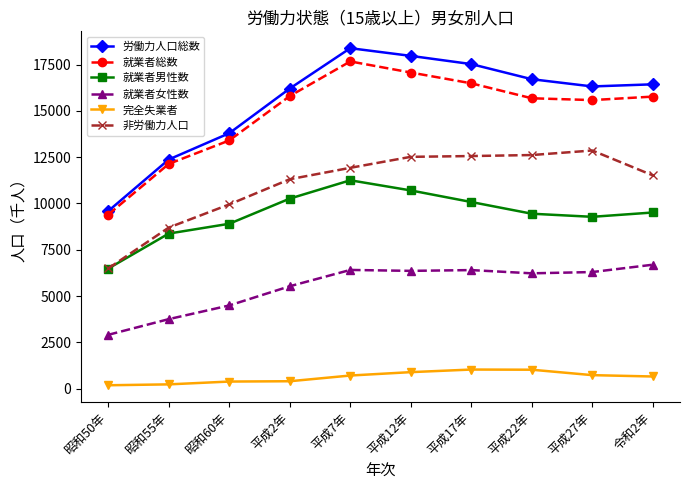

Does the chart have visible grid lines?

No